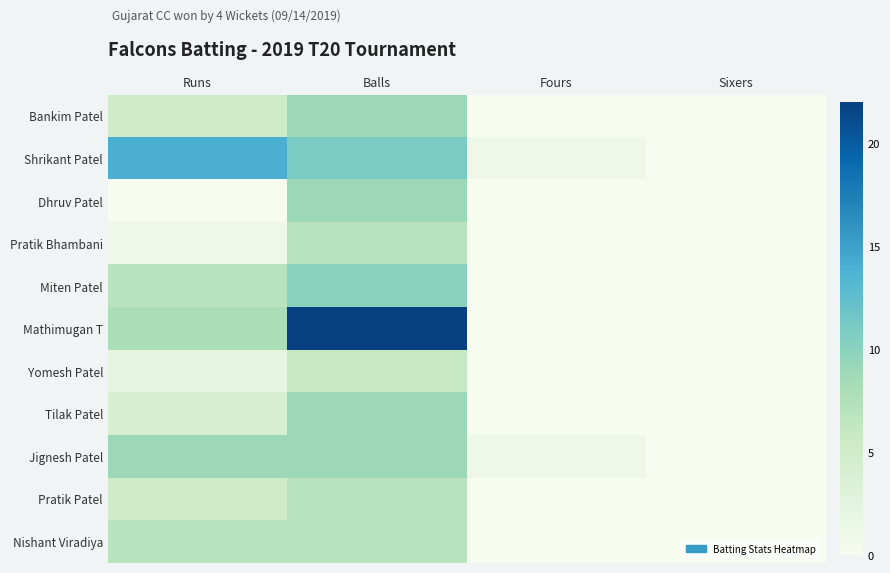

Reading left to right, list all the values displayed in this chart.

Bankim Patel: Runs=5	Balls=9	Fours=0	Sixers=0
Shrikant Patel: Runs=14	Balls=11	Fours=1	Sixers=0
Dhruv Patel: Runs=0	Balls=9	Fours=0	Sixers=0
Pratik Bhambani: Runs=1	Balls=7	Fours=0	Sixers=0
Miten Patel: Runs=7	Balls=10	Fours=0	Sixers=0
Mathimugan T: Runs=8	Balls=22	Fours=0	Sixers=0
Yomesh Patel: Runs=2	Balls=6	Fours=0	Sixers=0
Tilak Patel: Runs=4	Balls=9	Fours=0	Sixers=0
Jignesh Patel: Runs=9	Balls=9	Fours=1	Sixers=0
Pratik Patel: Runs=5	Balls=7	Fours=0	Sixers=0
Nishant Viradiya: Runs=7	Balls=7	Fours=0	Sixers=0